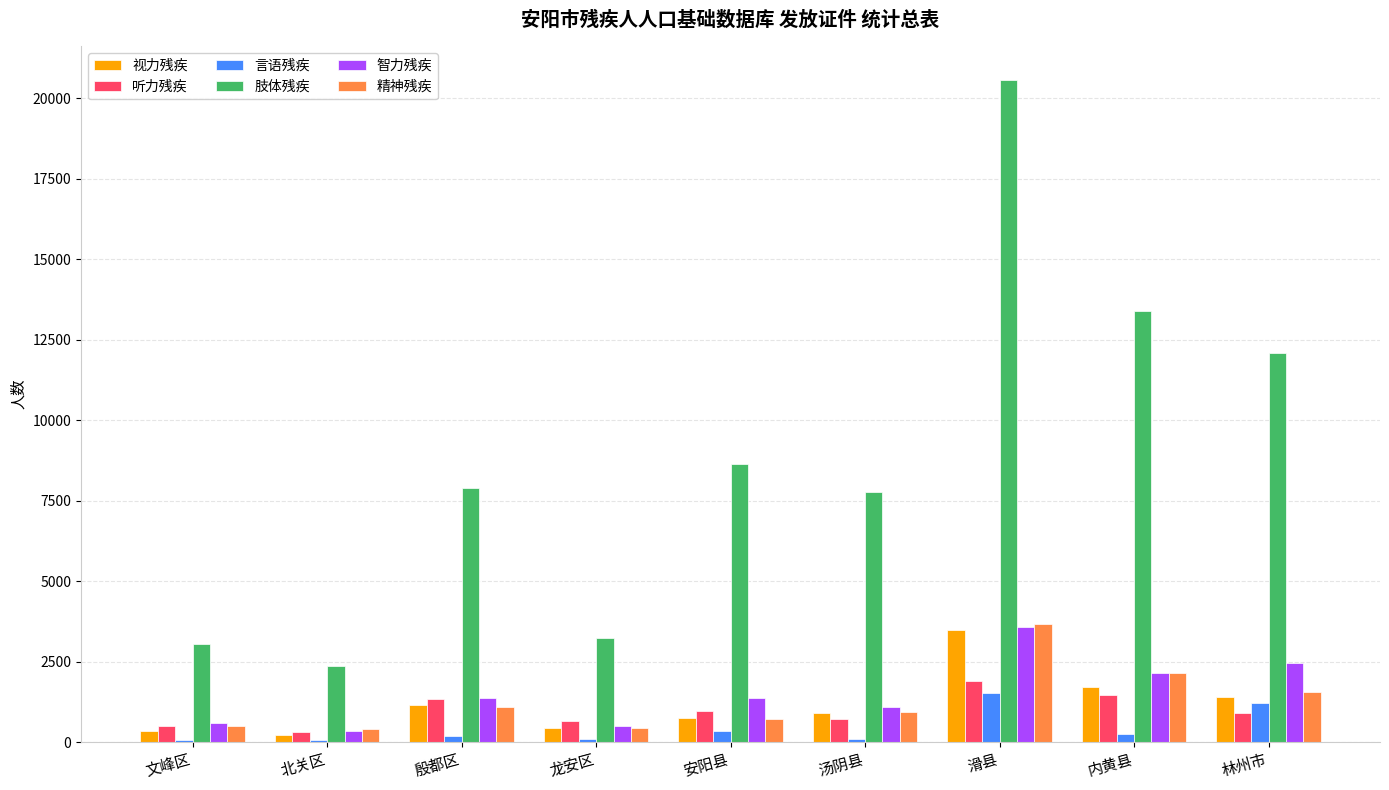

What is the sum of all 智力残疾 values?

13404